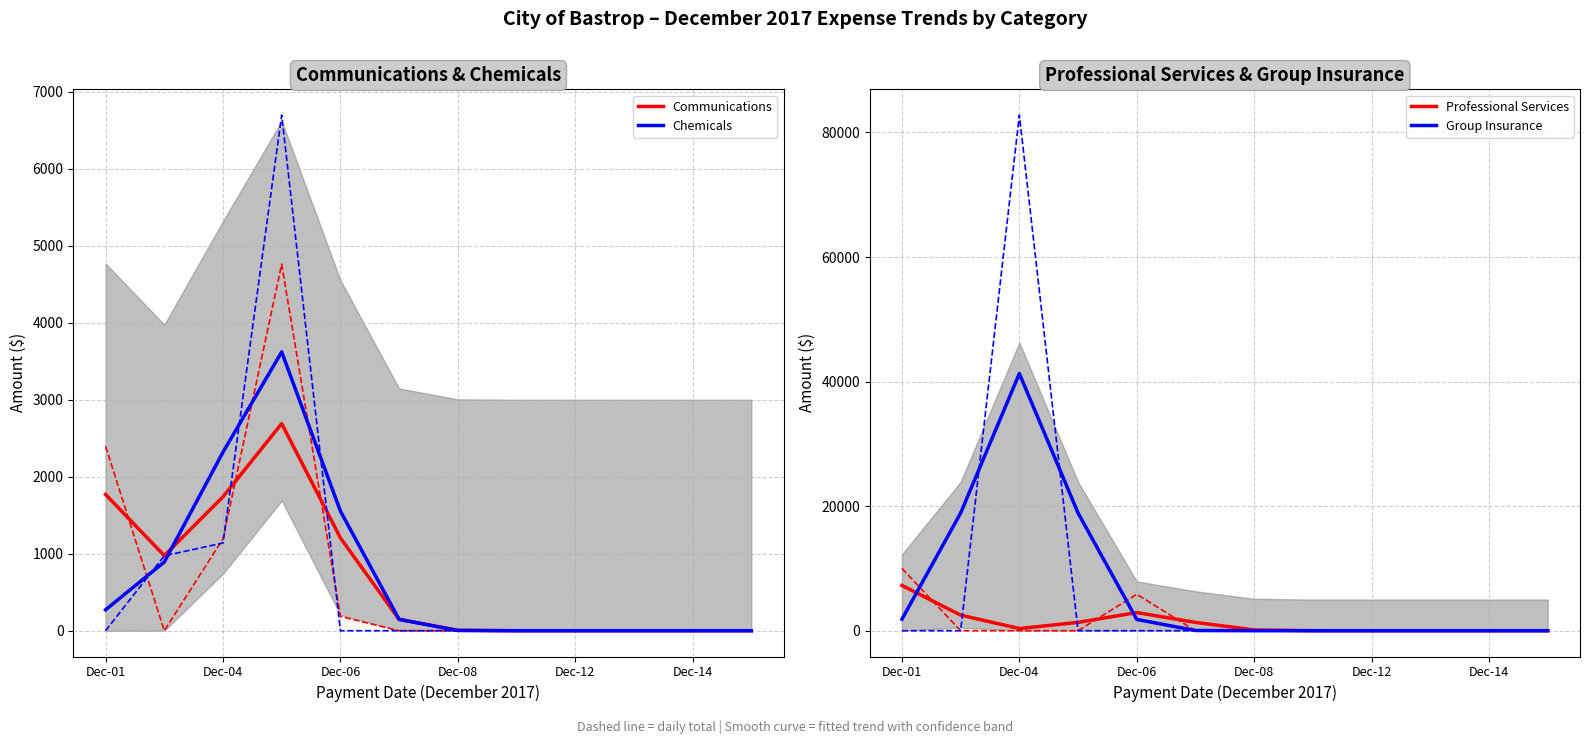

What is the maximum value for Communications?

2690.4